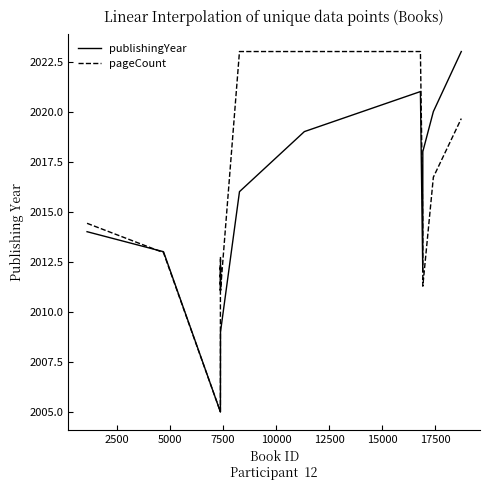

What is the maximum value shown in the chart?

2023.0